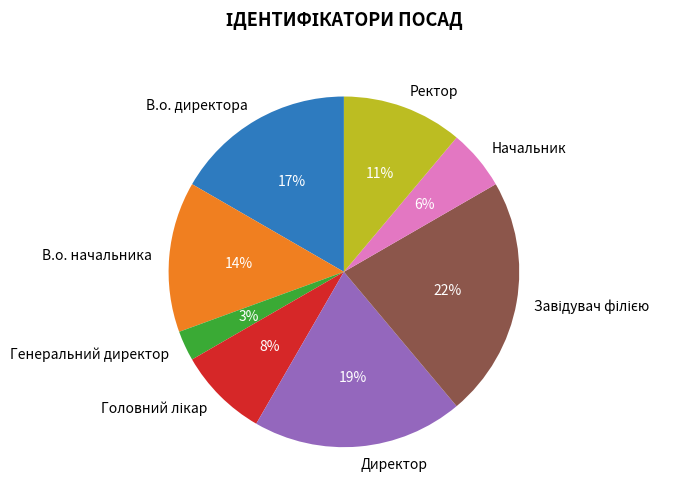

To the nearest percent, what is the difference between the В.о. начальника and Генеральний директор slice percentages?

11%